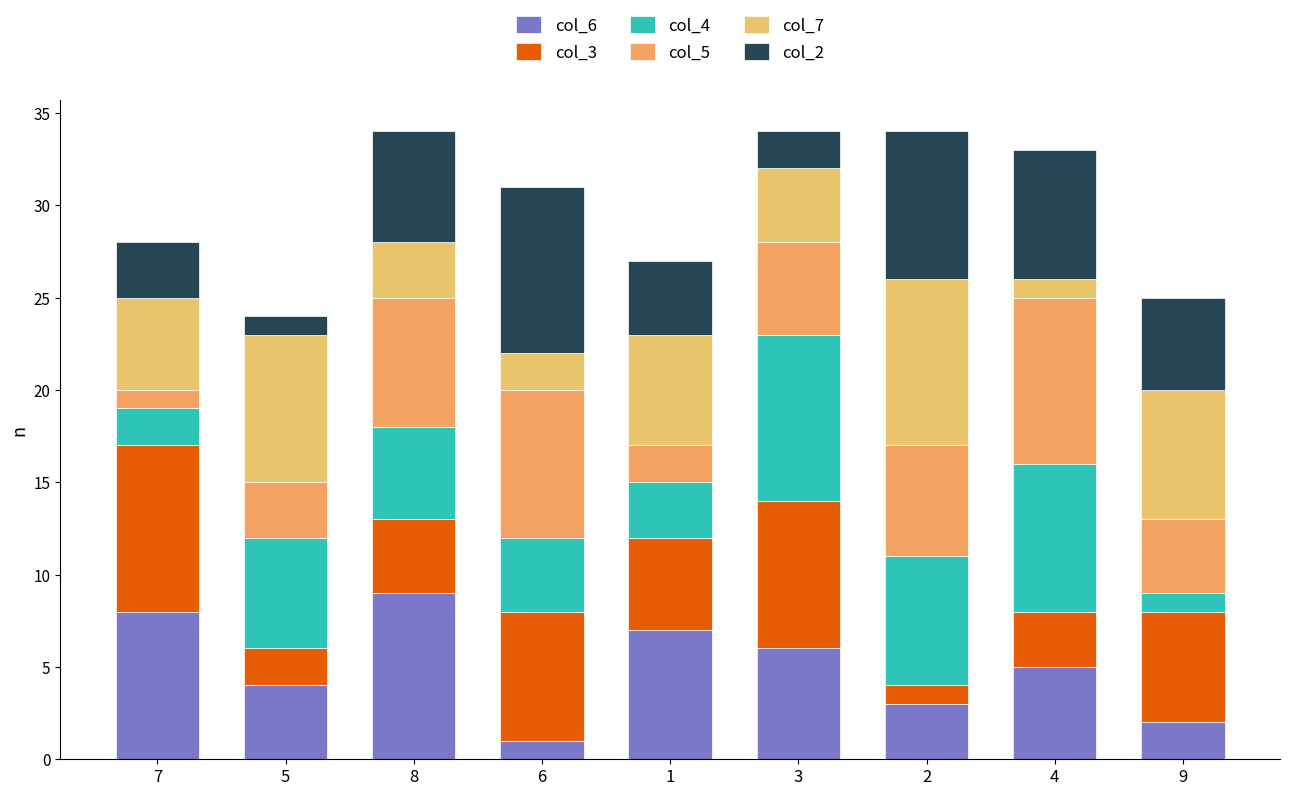

What is the total value across all series at 4?

33